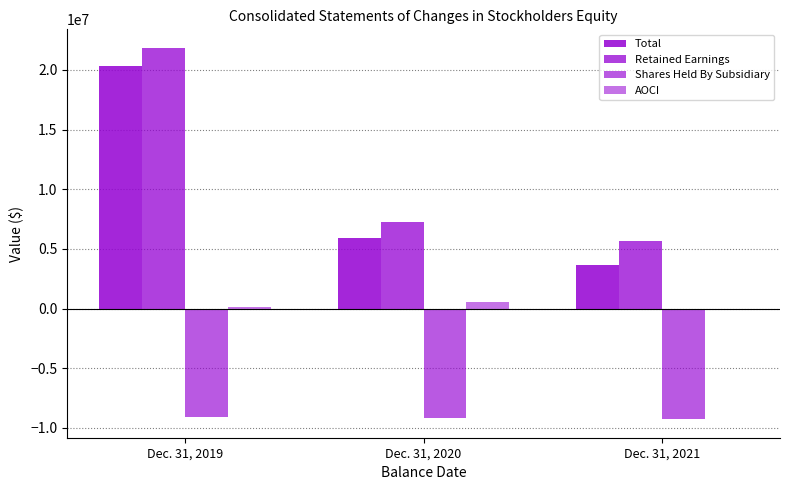

Between Dec. 31, 2019 and Dec. 31, 2020, which series saw the biggest shift?

Retained Earnings